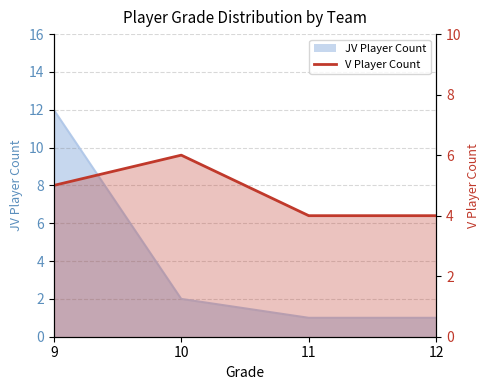

List the labels in order of value, smallest first.

11, 12, 9, 10